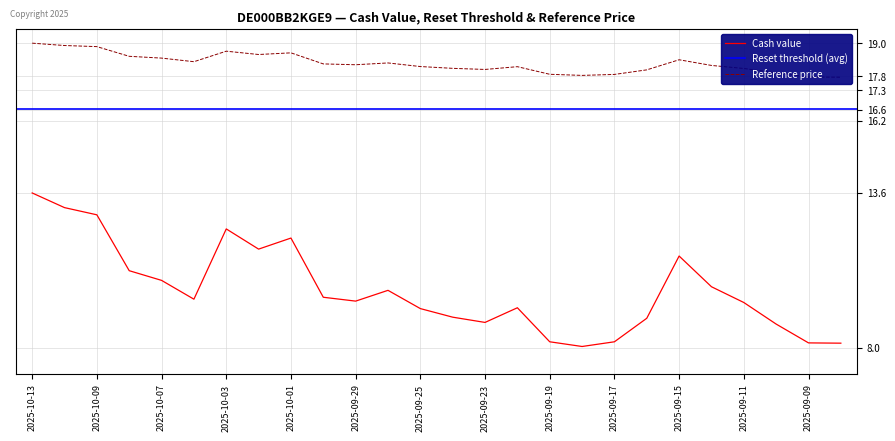

At which category is the sum across all series the highest?

2025-10-13